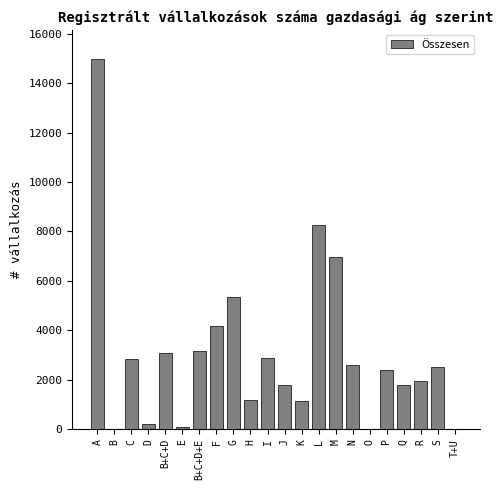

What is the sum of all values?

67339